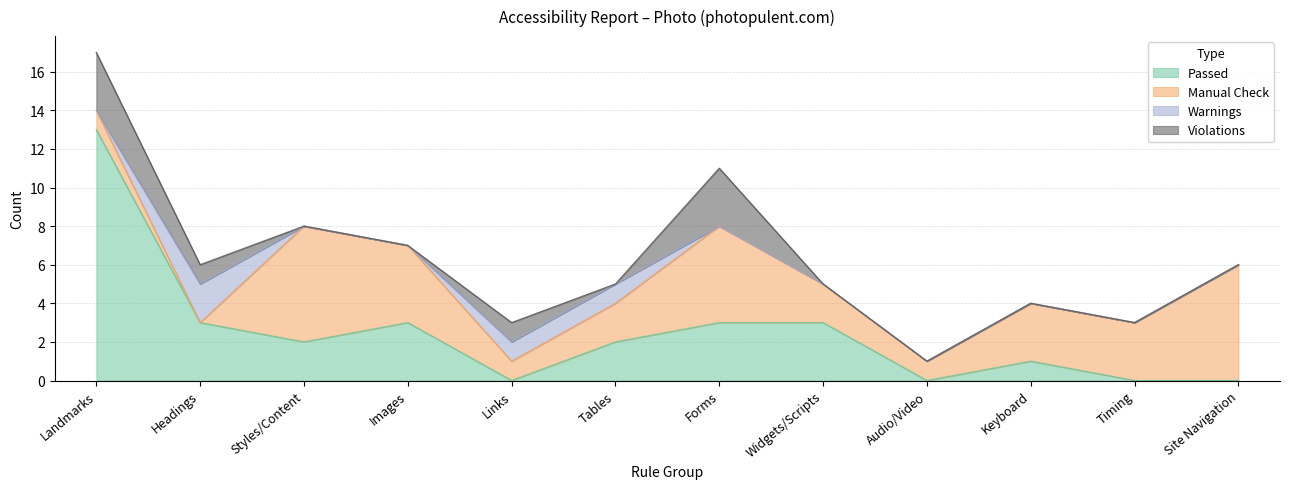

What position from the left is Audio/Video?

9